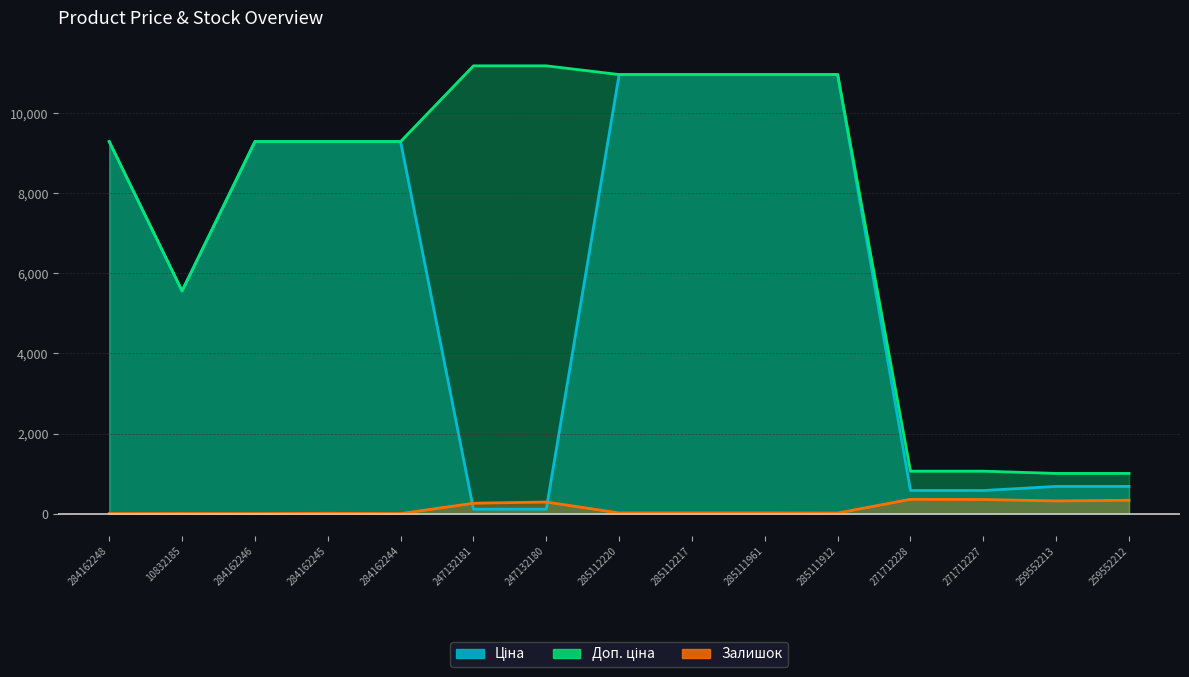

Which category has the lowest value across all series?

284162248